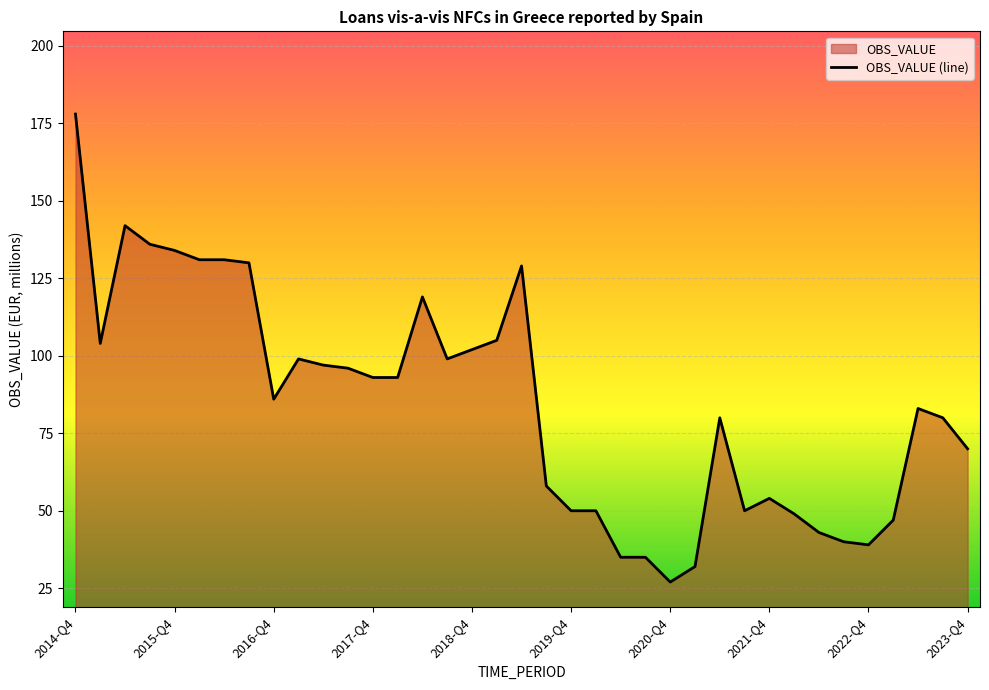

What value does the data have at 2017-Q4, to the nearest 10?

90